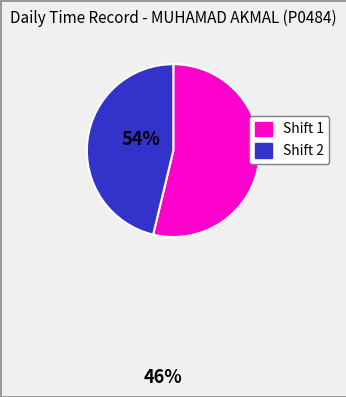

How many slices are in this pie chart?

2